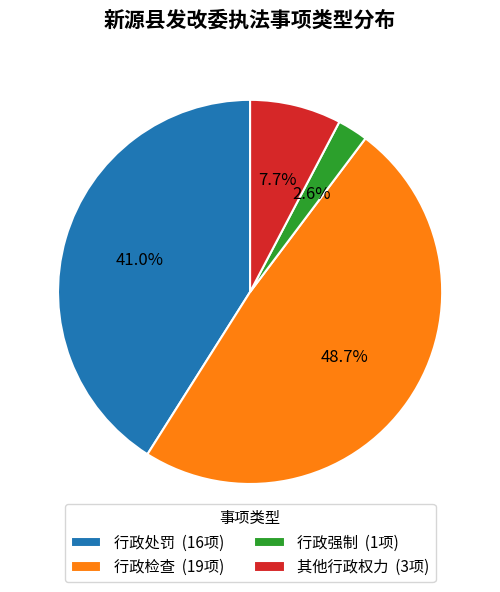

What percentage is NOT represented by 行政检查?

51.3%